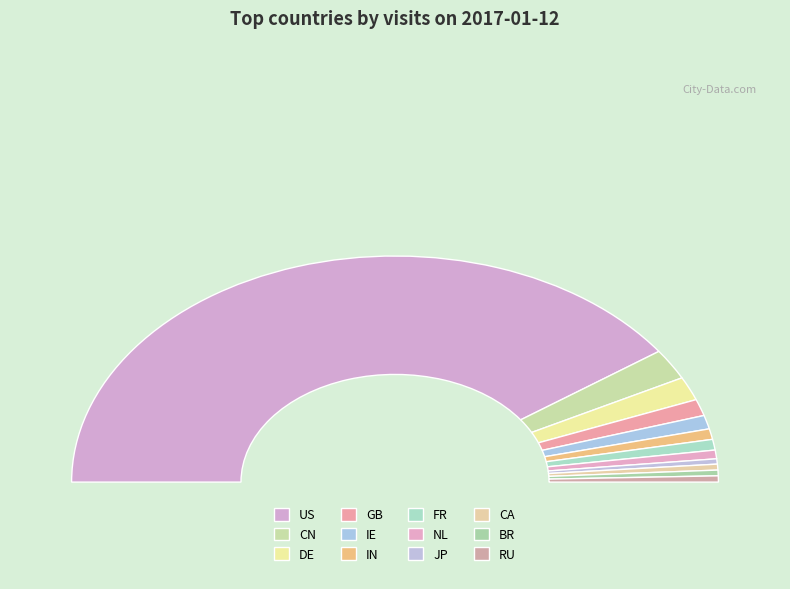

How many segments does this pie chart have?

12